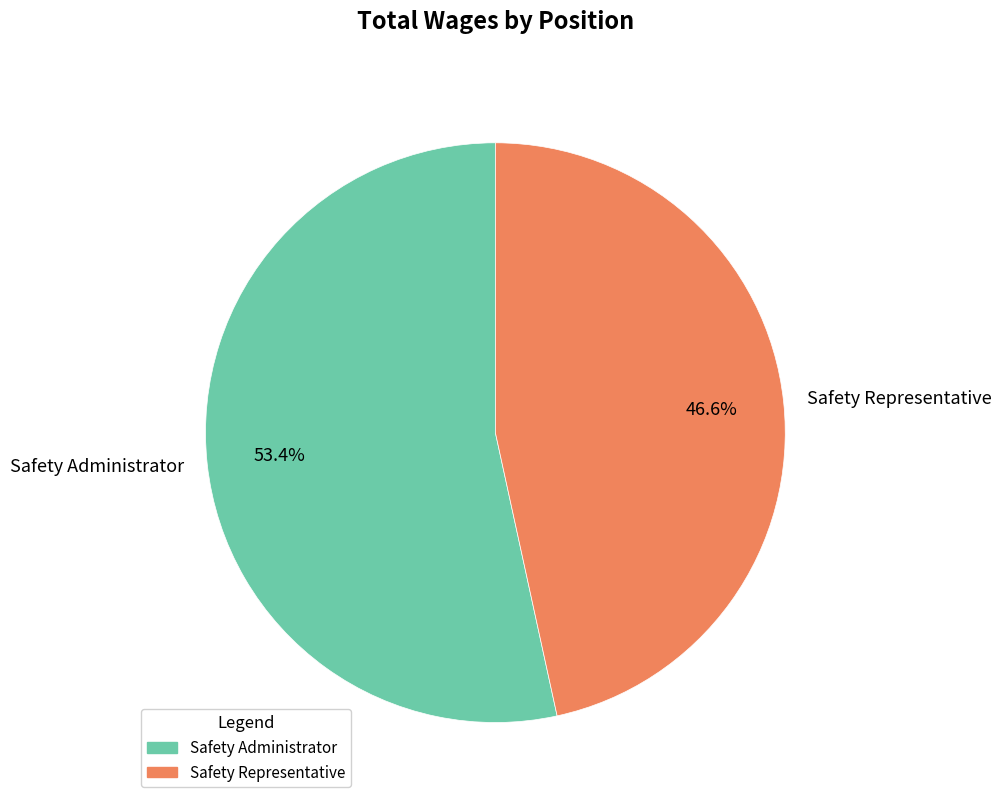

How much of the chart is everything except Safety Administrator?

46.6%